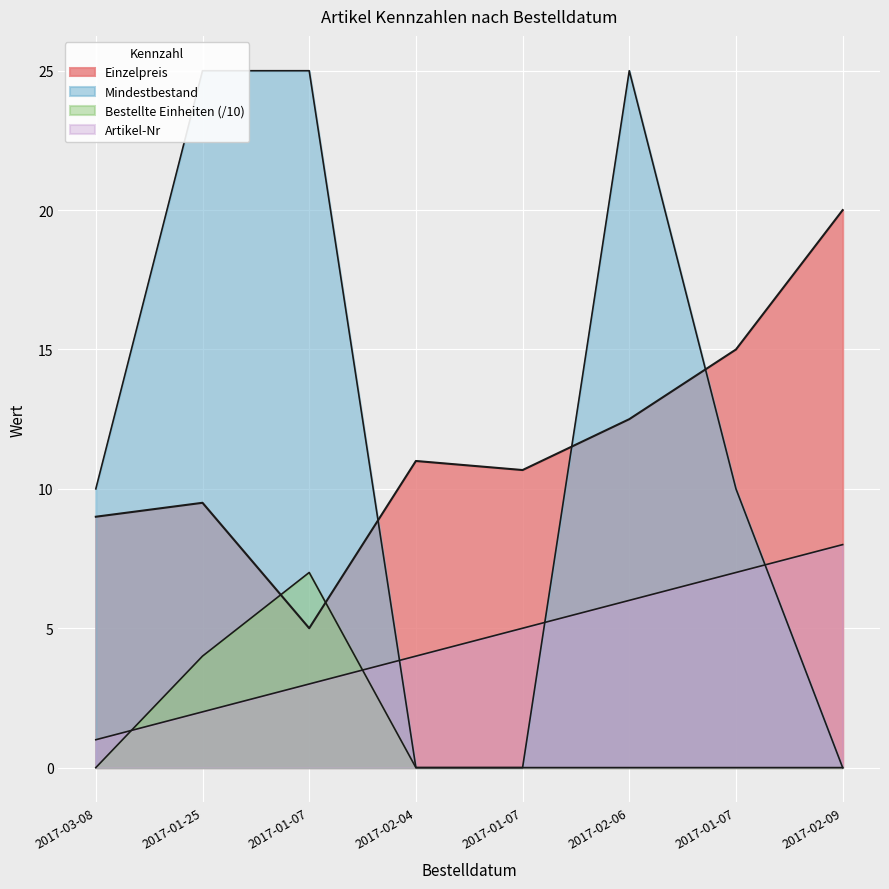

At which category does the chart reach its minimum across all series?

2017-02-04